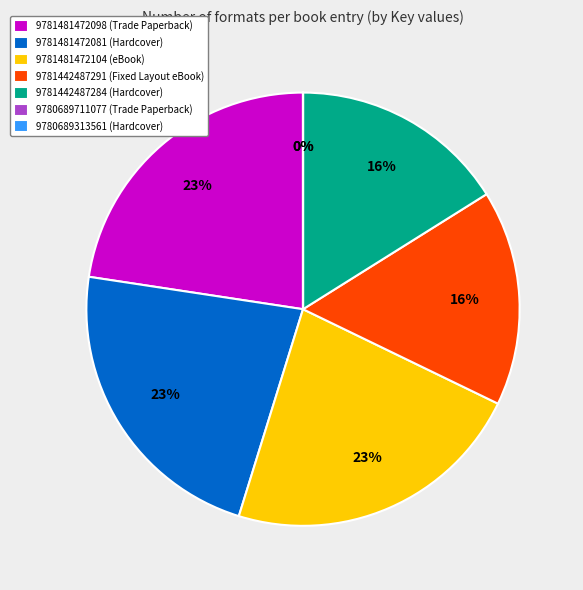

Is 9781481472104 (eBook) the majority of the pie?

No